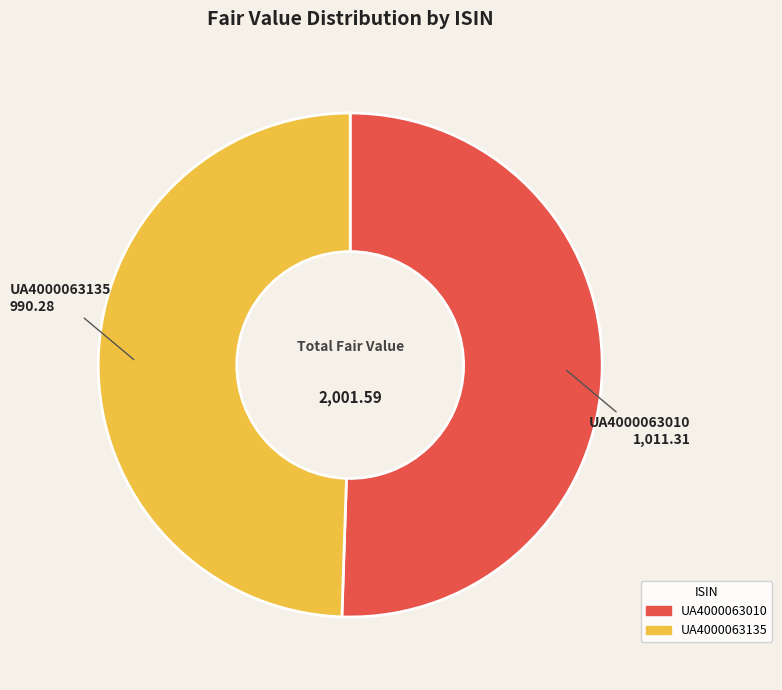

Which slice is the smallest?

UA4000063135